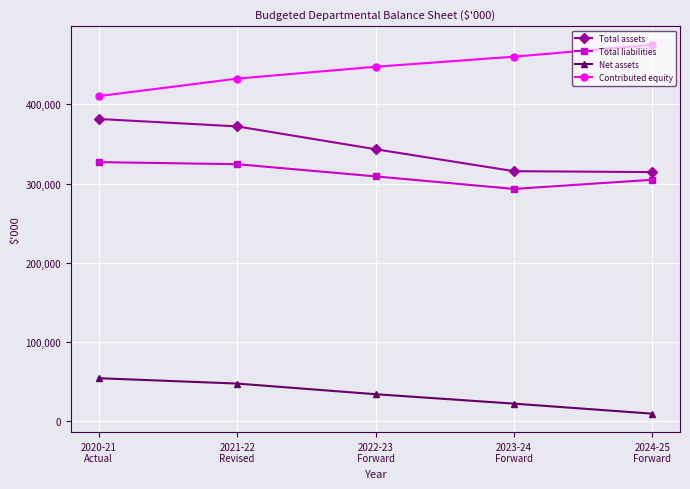

True or false: Total liabilities and Total assets cross at least once.

False